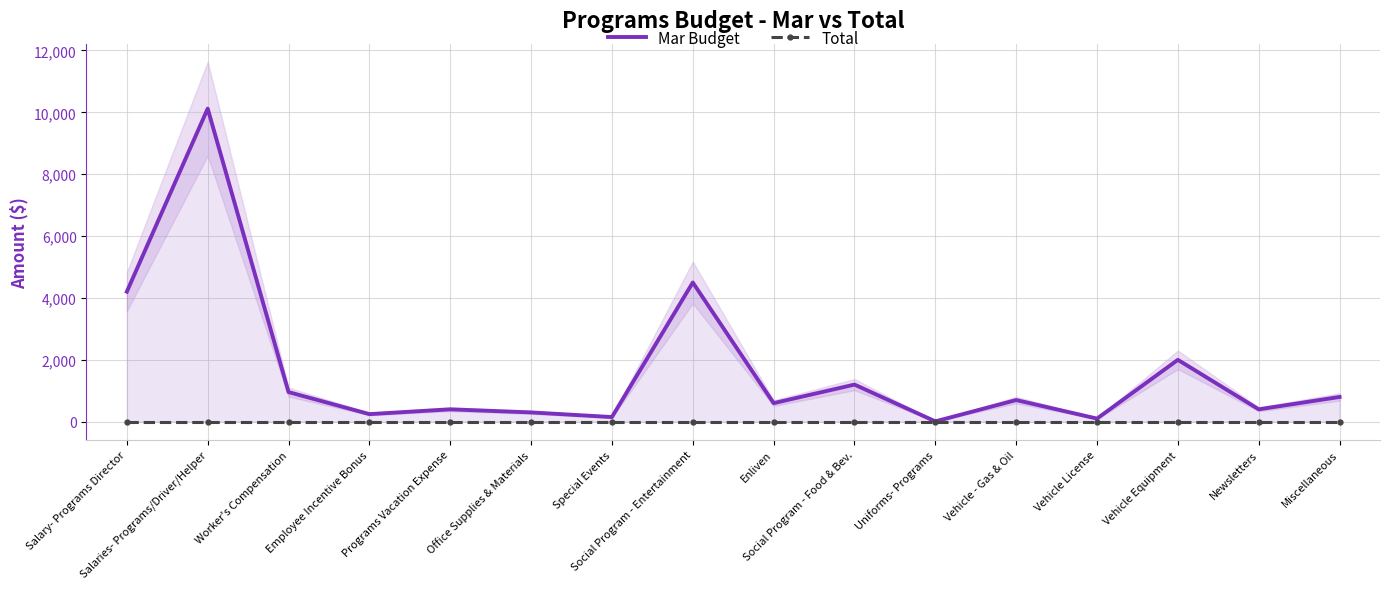

Reading right to left, what are all the values shown in this chart?

Mar Budget: 800.0	400.0	2000.0	100.0	700.0	10.0	1200.0	600.0	4500.0	150.0	300.0	400.0	245.0	957.7	10120.5	4203.3
Total: 0.0	0.0	0.0	0.0	0.0	0.0	0.0	0.0	0.0	0.0	0.0	0.0	0.0	0.0	0.0	0.0